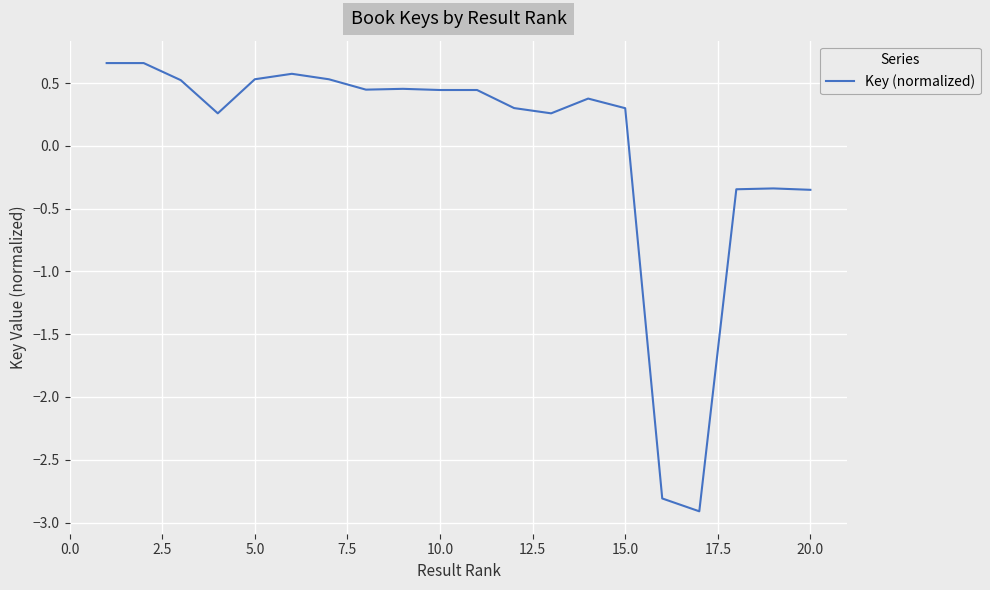

What is the minimum value shown in the chart?

-2.9